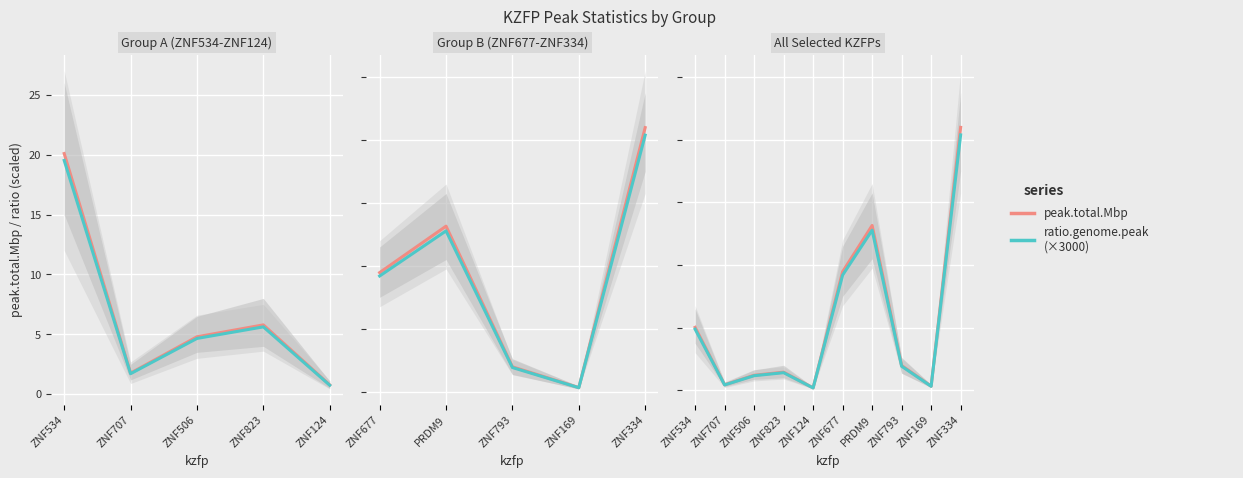

Which series has the largest total across all categories?

peak.total.Mbp